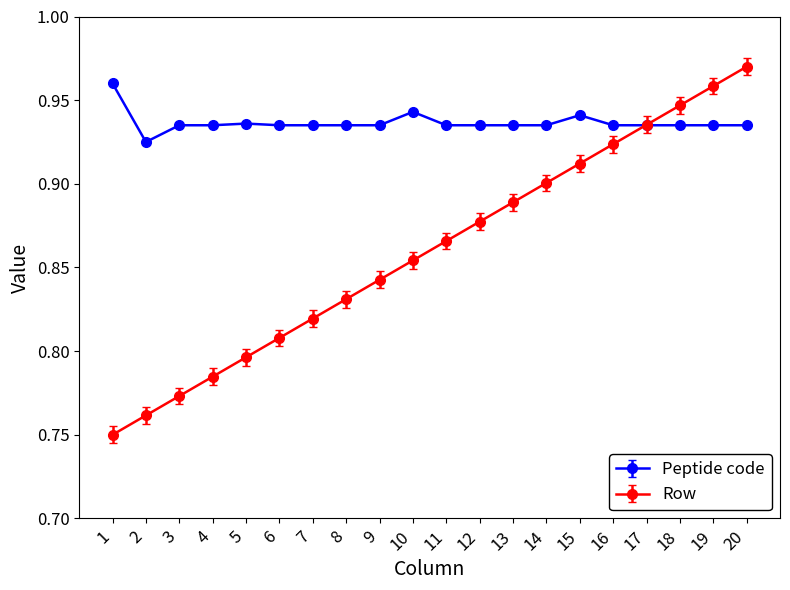

Count the Peptide code values in the range 0 to 1.

20